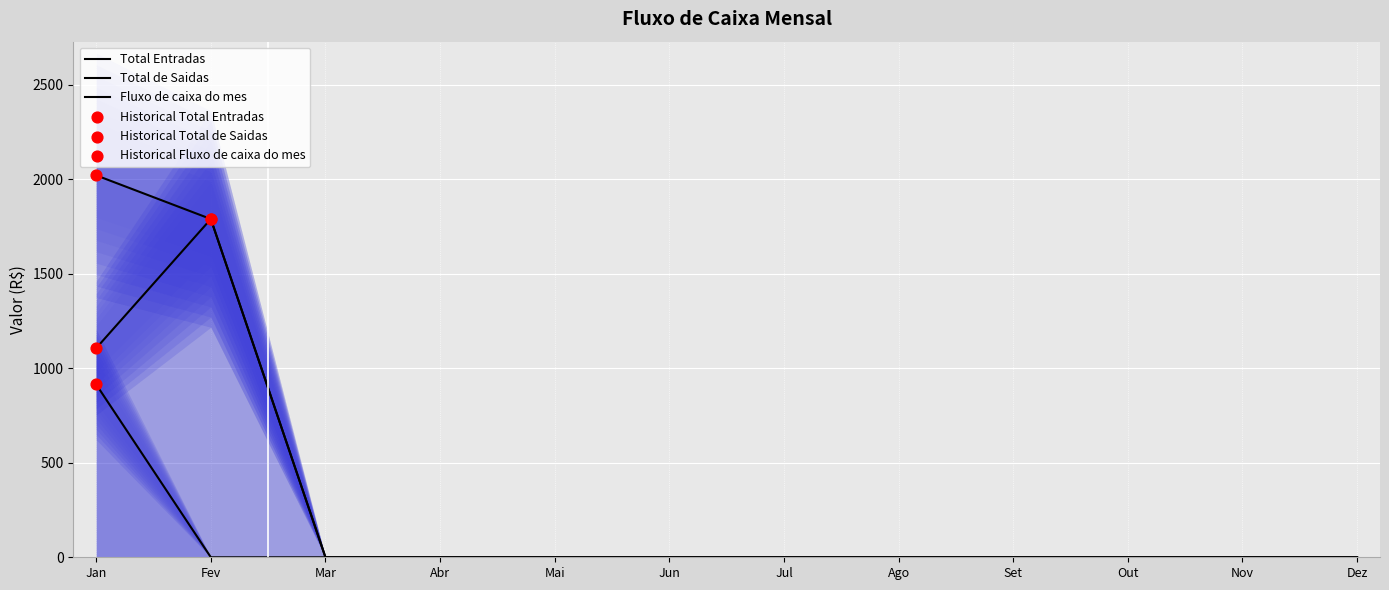

At which category is the sum across all series the highest?

Jan